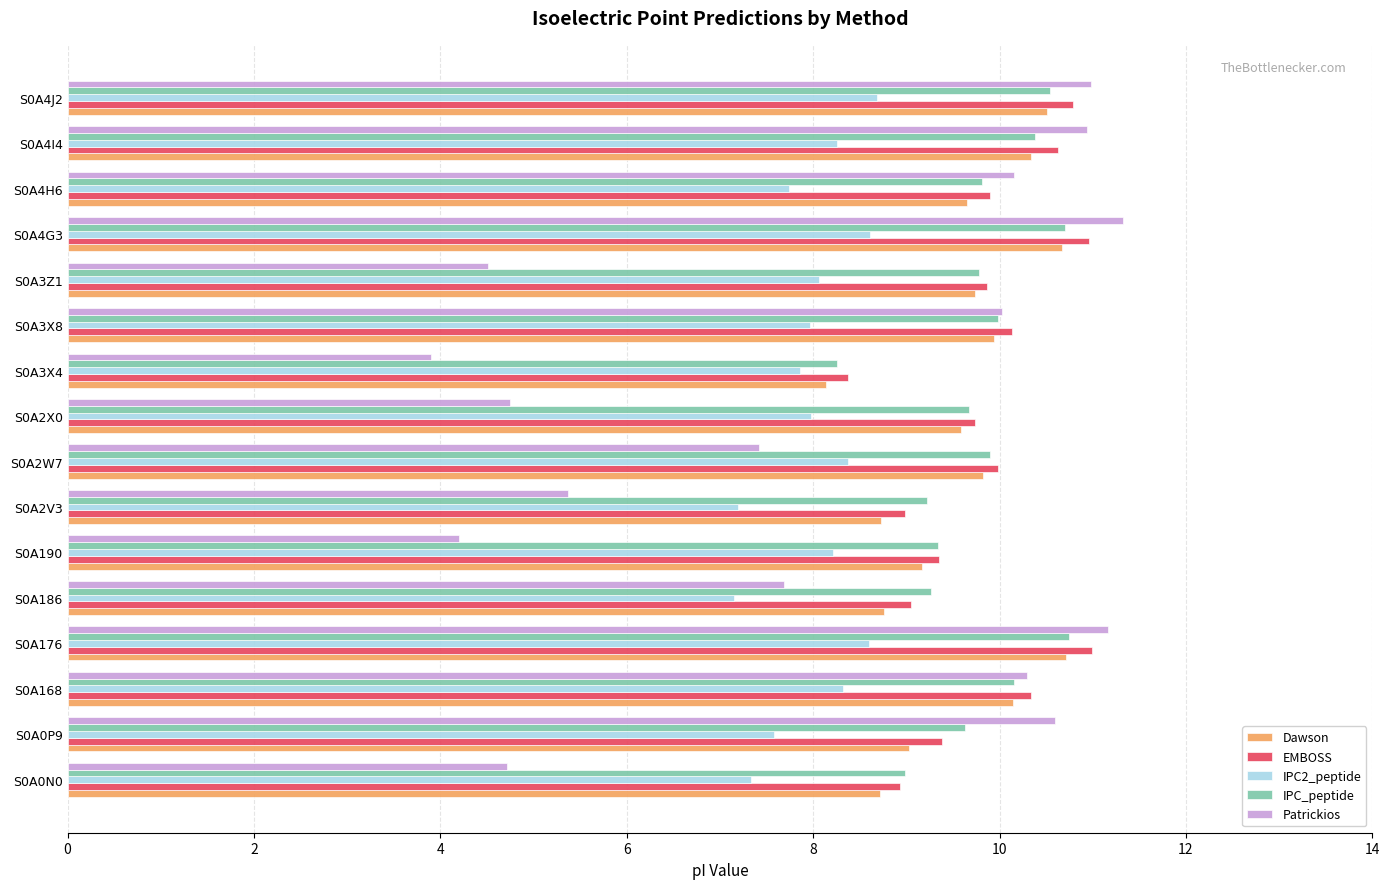

What is the average value of the IPC_peptide series?

9.8